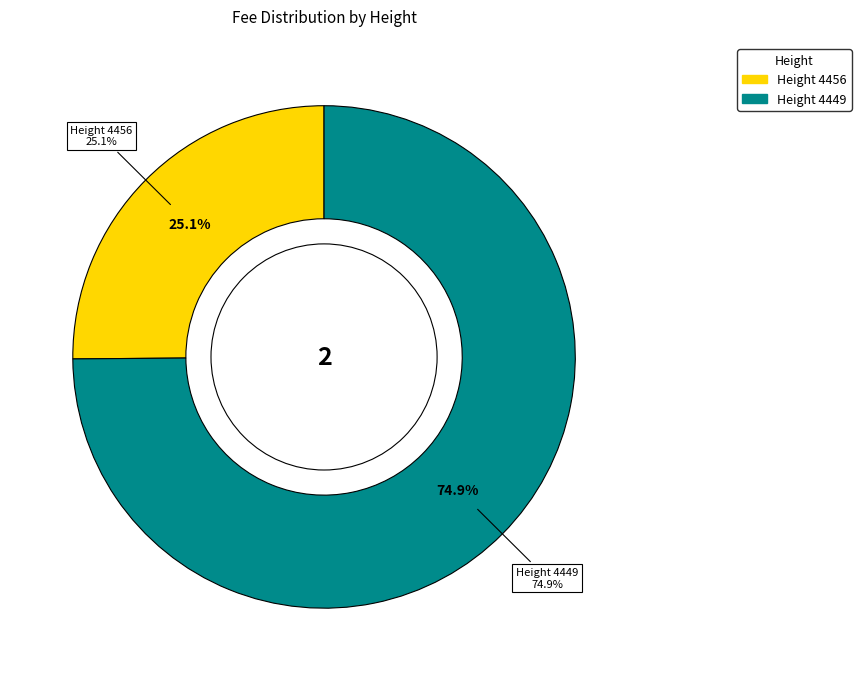

Which category has the biggest portion of the pie?

4449